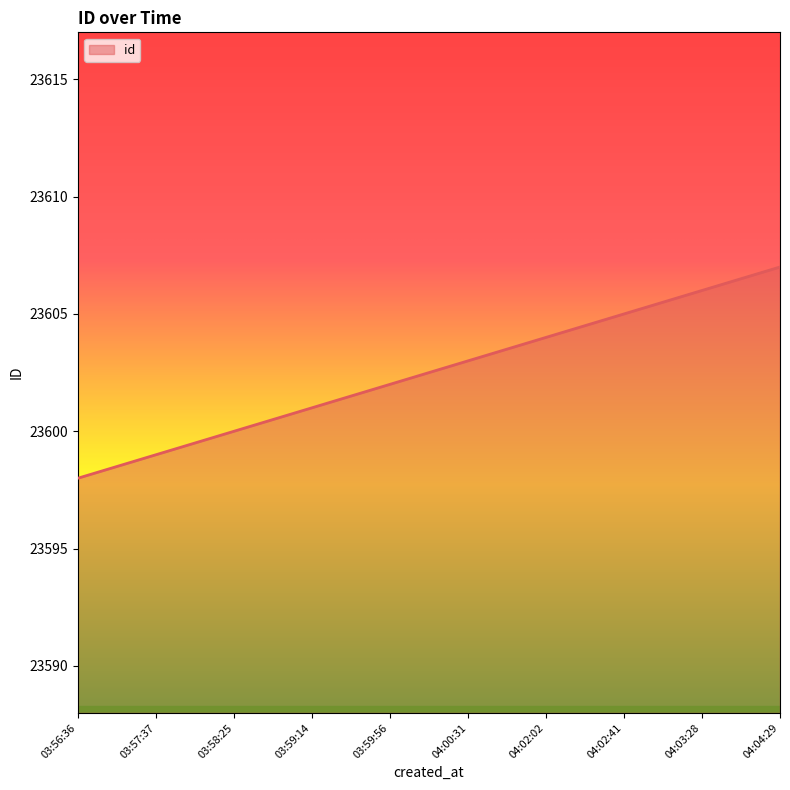

What position from the right is 03:59:14?

7